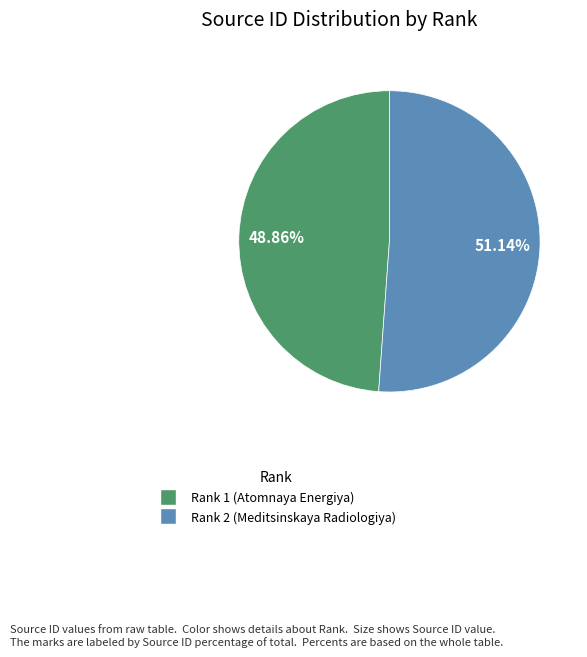

What is the majority slice?

Rank 2 (Meditsinskaya Radiologiya)